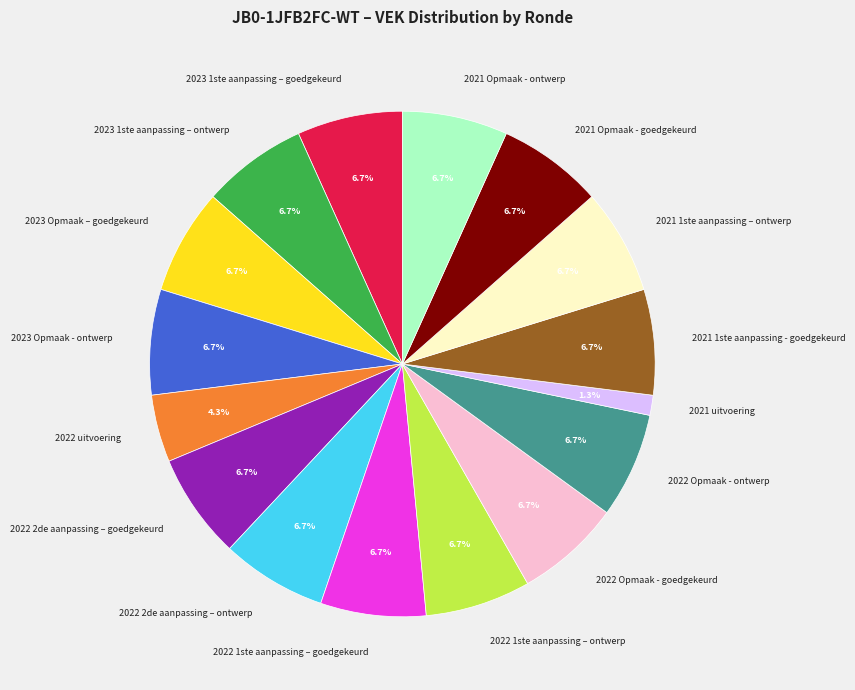

Approximately how many times larger is the value at 2021 1ste aanpassing – ontwerp compared to 2022 uitvoering?

1.6